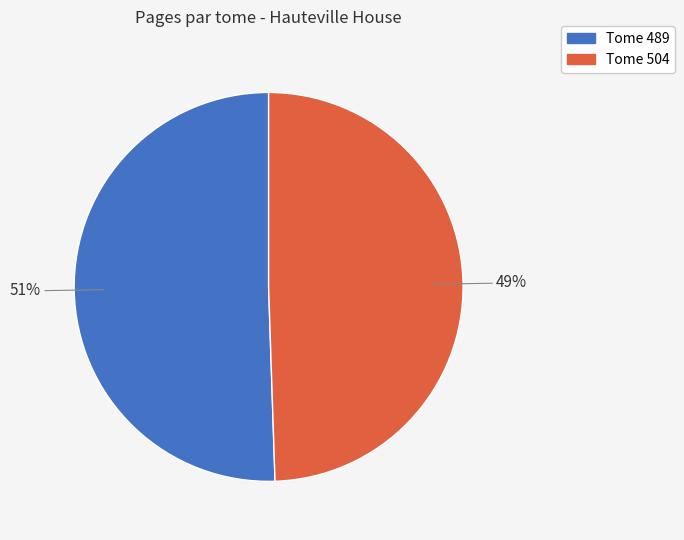

Is there any slice that represents more than half of the pie?

Yes